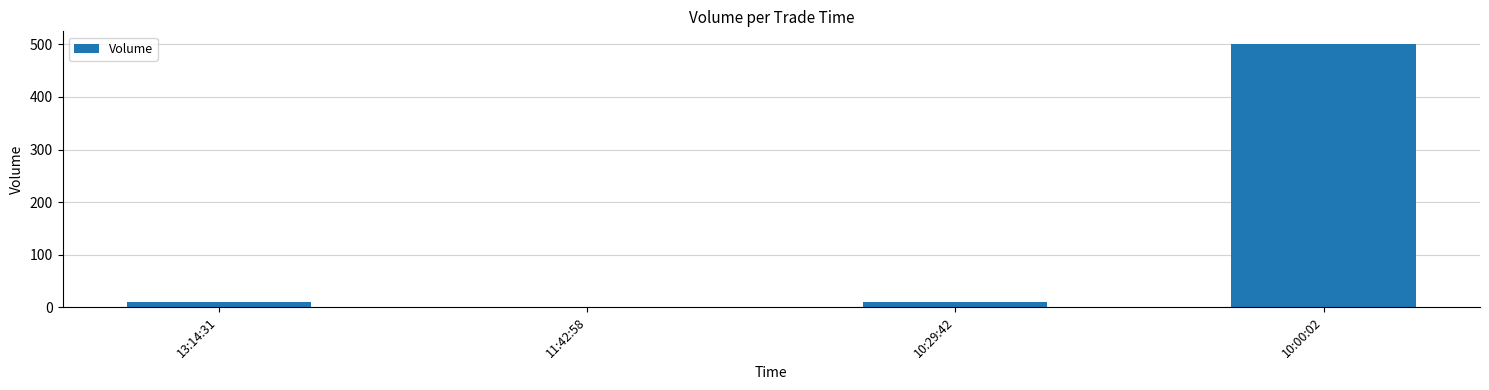

What is the approximate value at 10:00:02?

500